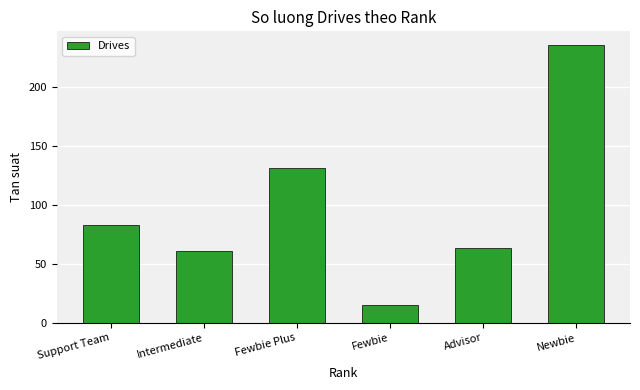

What is the label of the 3rd bar from the left?

Fewbie Plus